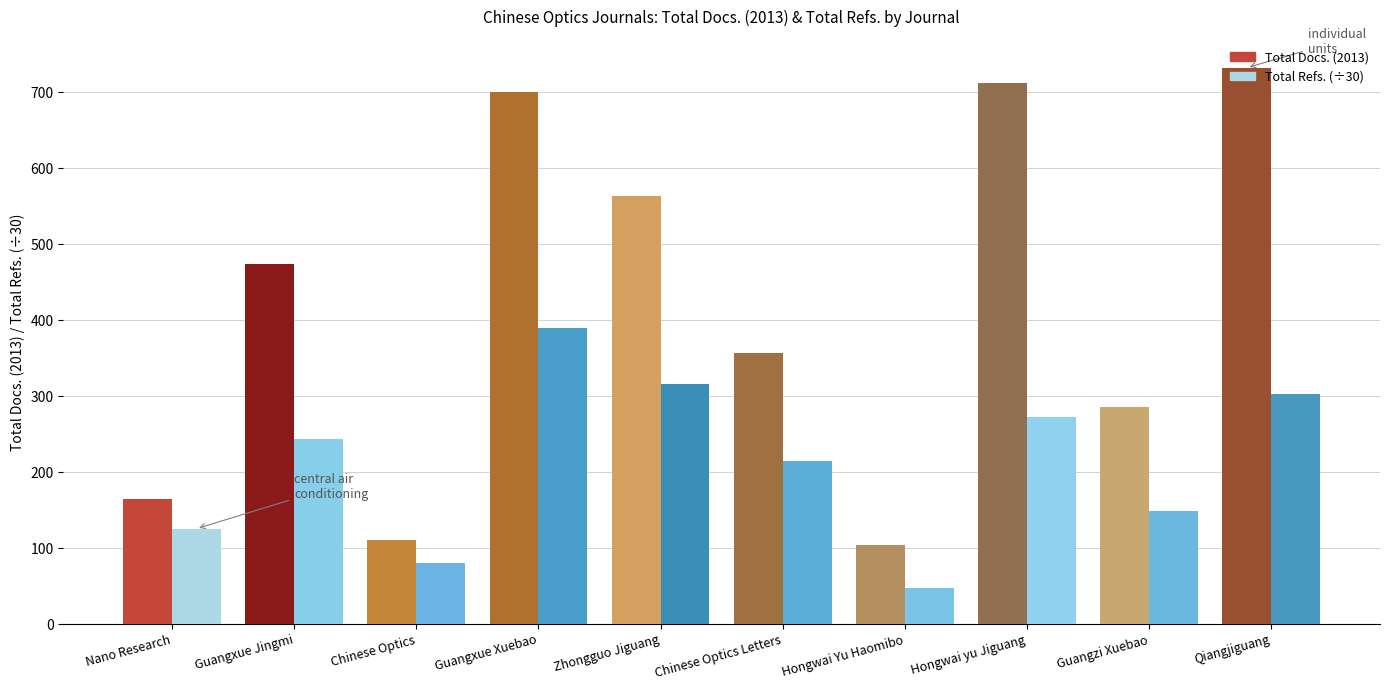

How many values in the Total Docs. (2013) series are below 474?

5